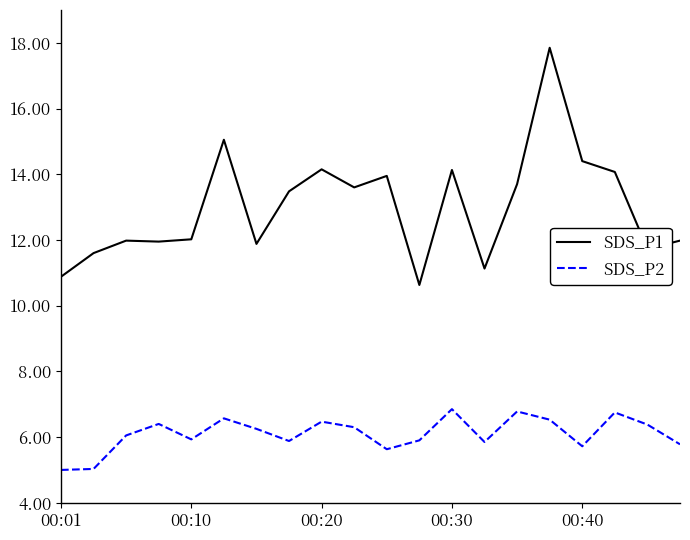

Which series has the widest spread of values?

SDS_P1